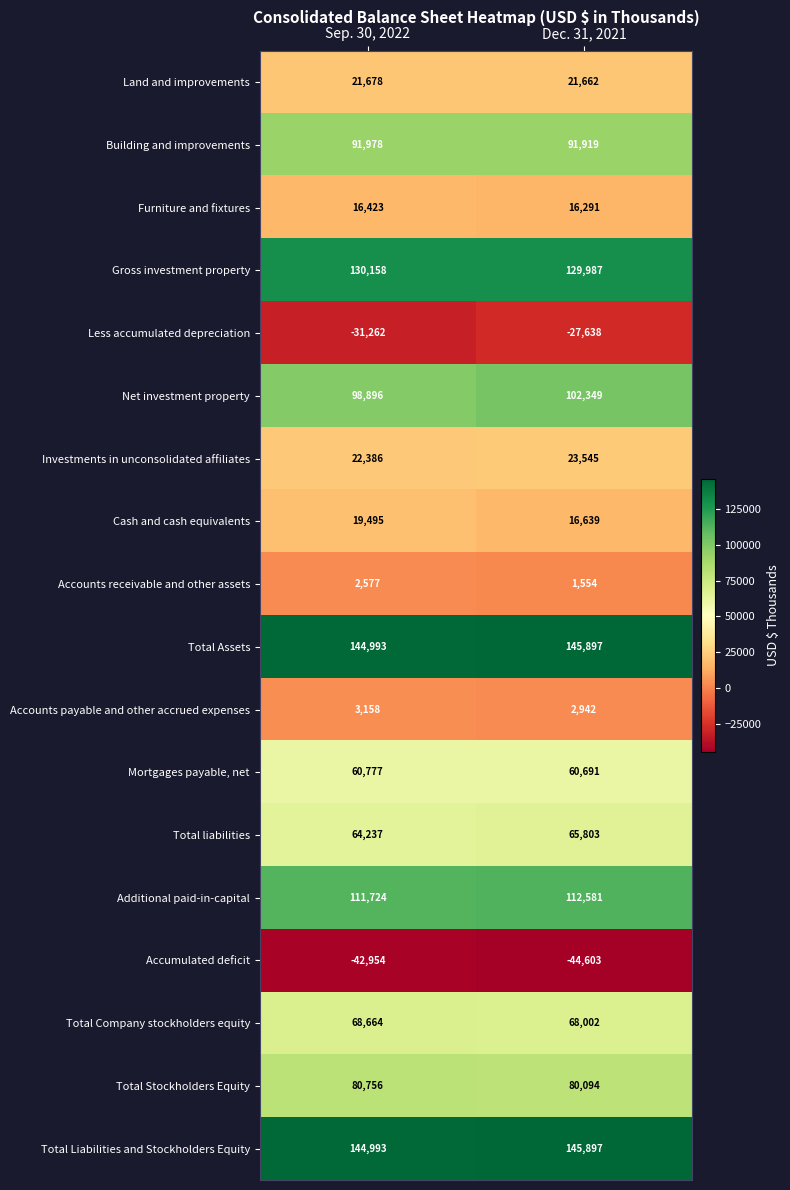

What is the total value across all series at Dec. 31, 2021?

1013612